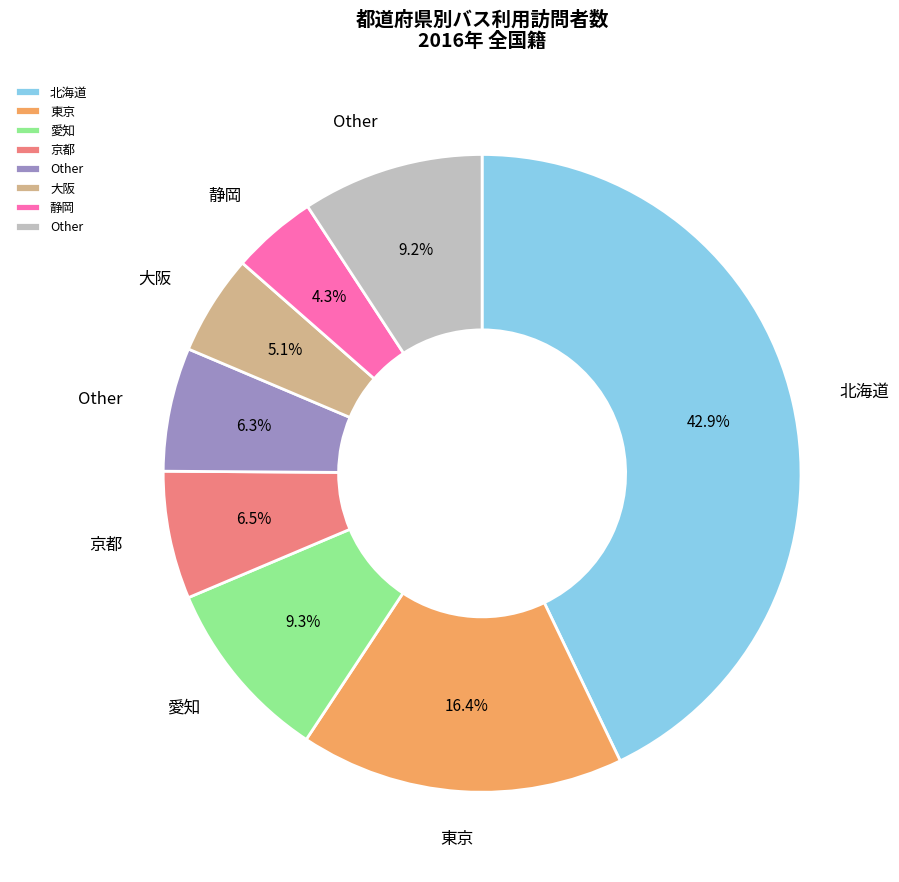

Is there a majority slice in this chart?

No